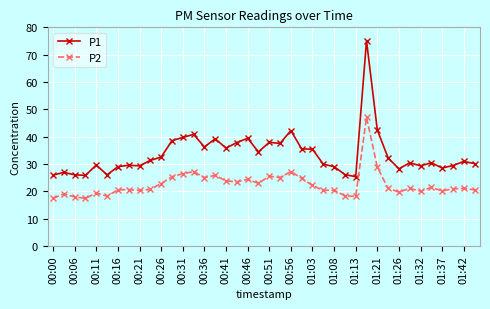

What are all the series names shown in the legend?

P1, P2